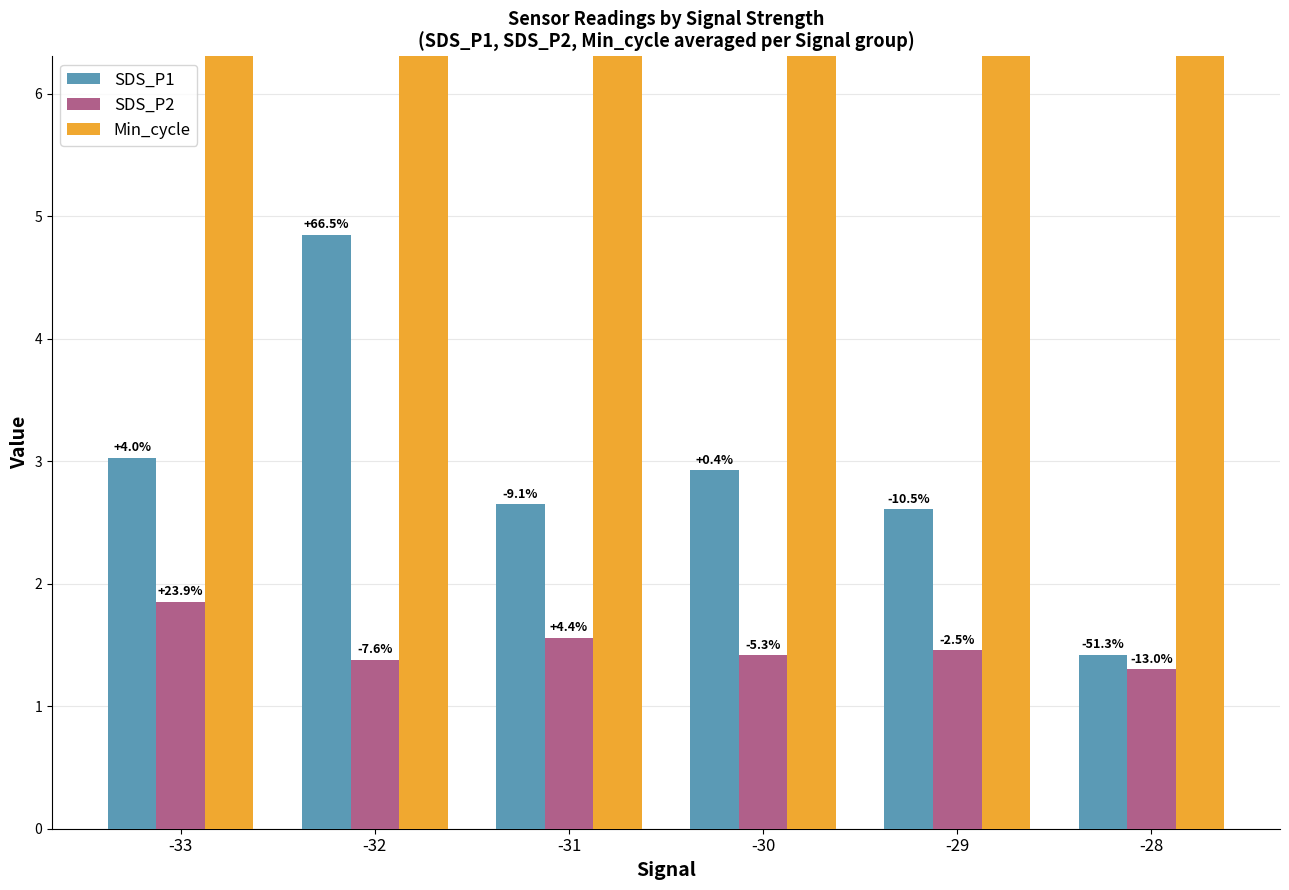

What is the difference between the second highest and minimum values in the SDS_P2 series?

0.3